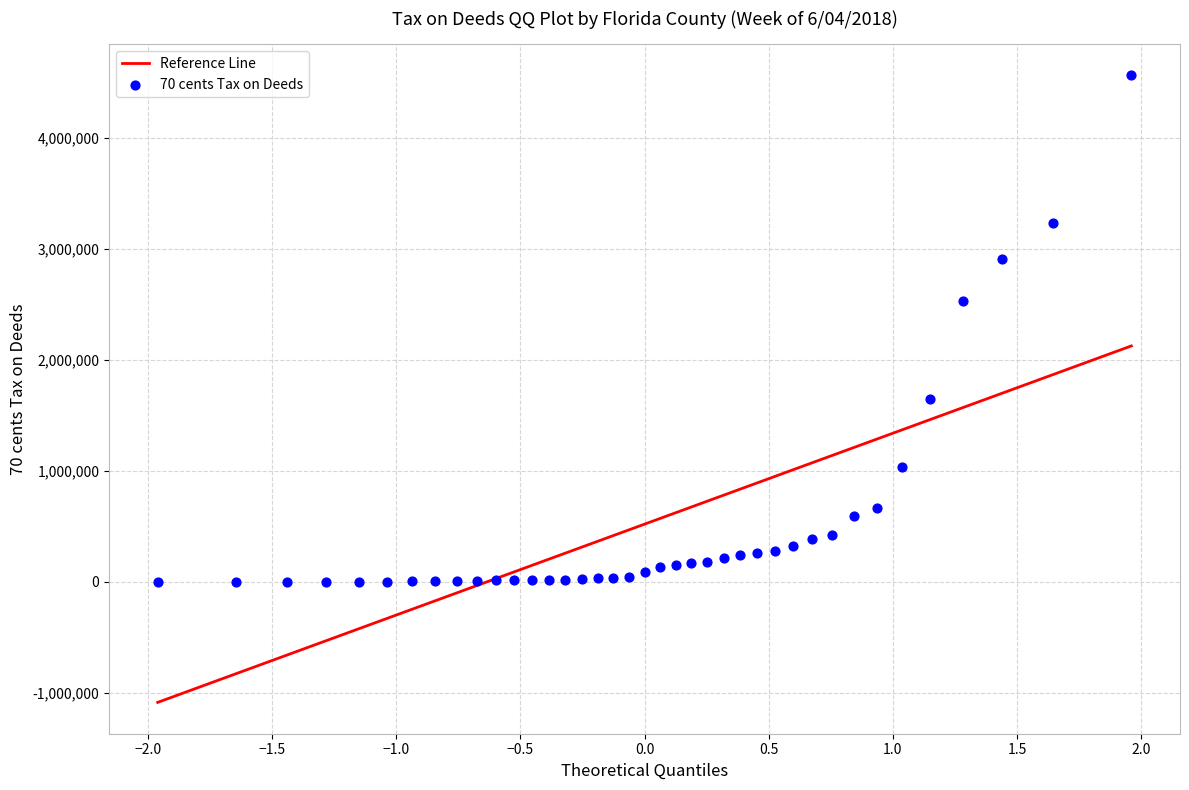

What is the range of X values (max minus min)?

3.9